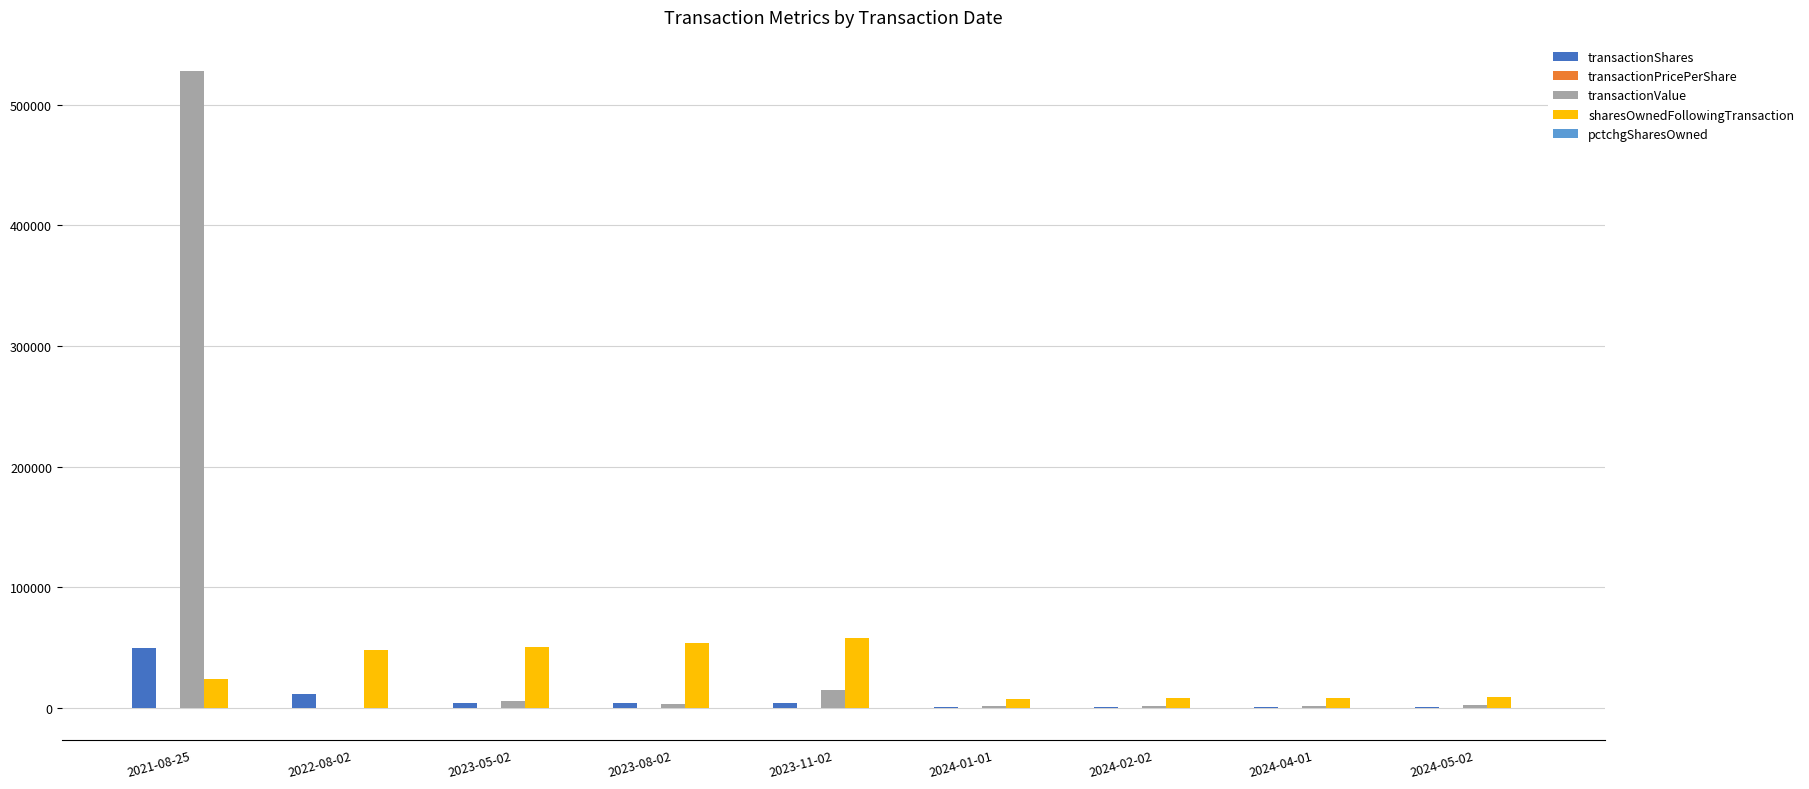

At which label does transactionValue reach its peak?

2021-08-25